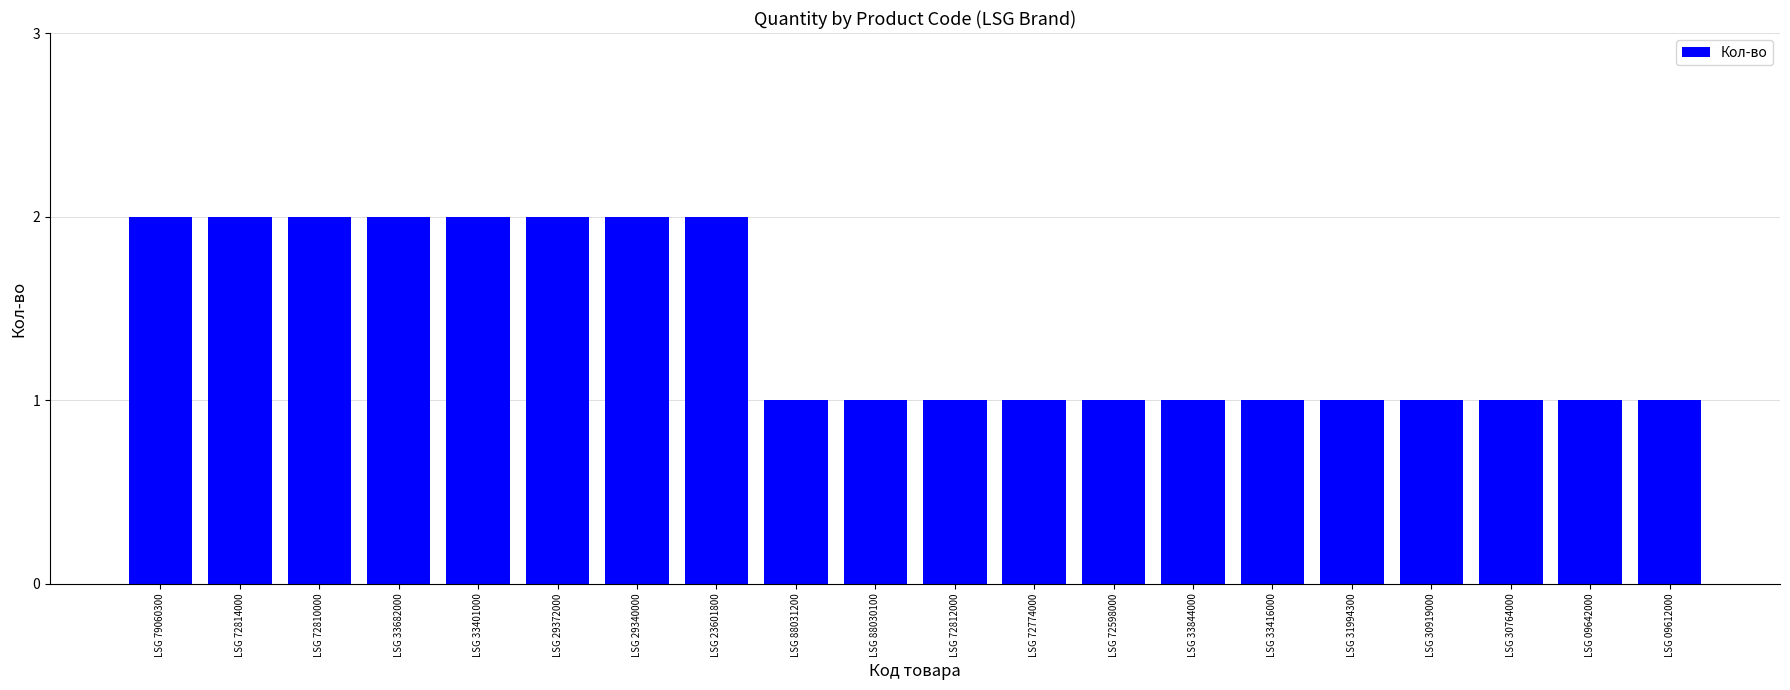

The value at LSG 88031200 is 0. True or false?

False